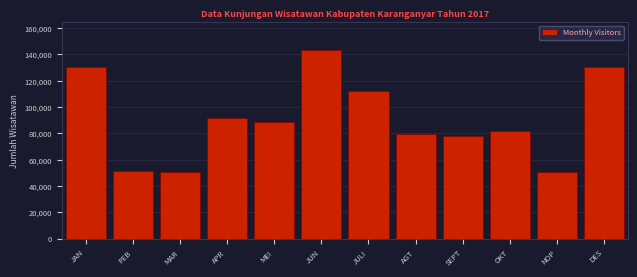

What is the sum of all values?

1087528